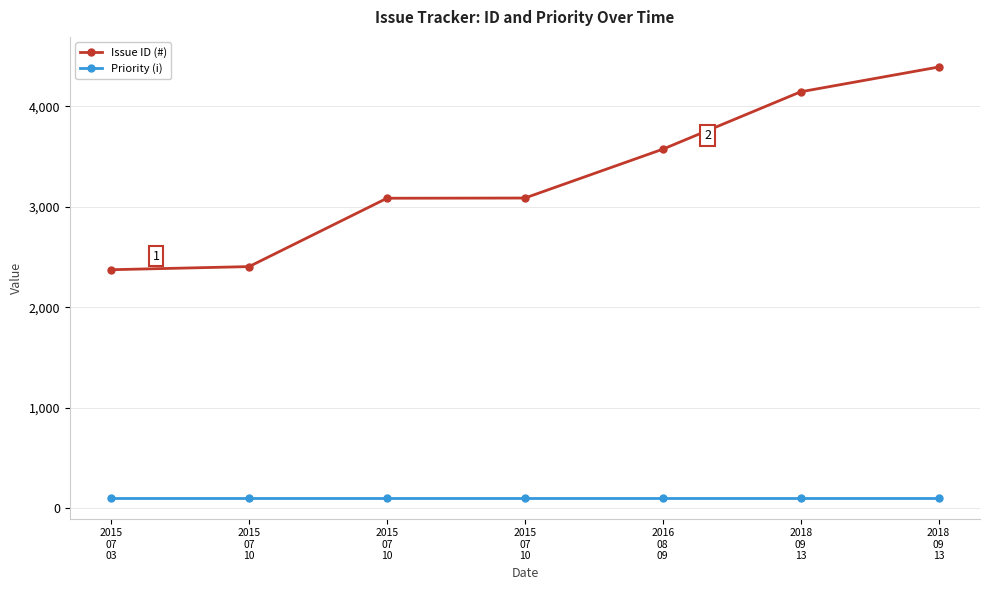

What is the label of the 1st point from the right?

2018
09
13